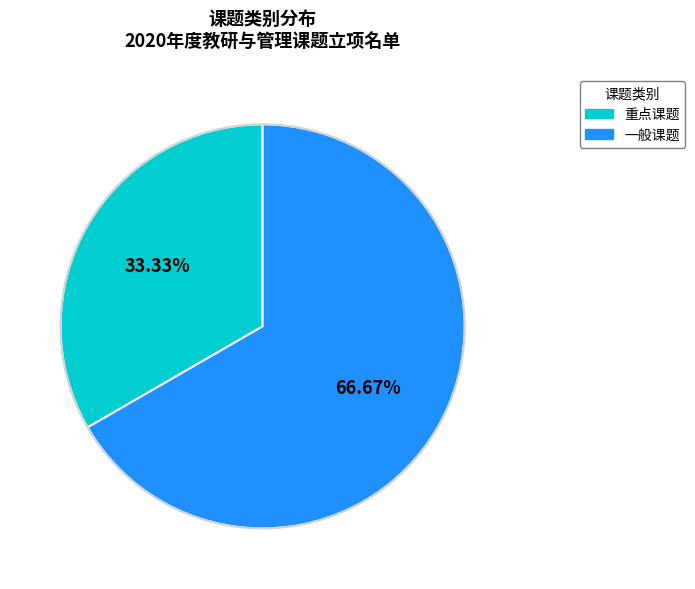

To the nearest percent, what is the combined percentage of 重点课题 and 一般课题?

100%